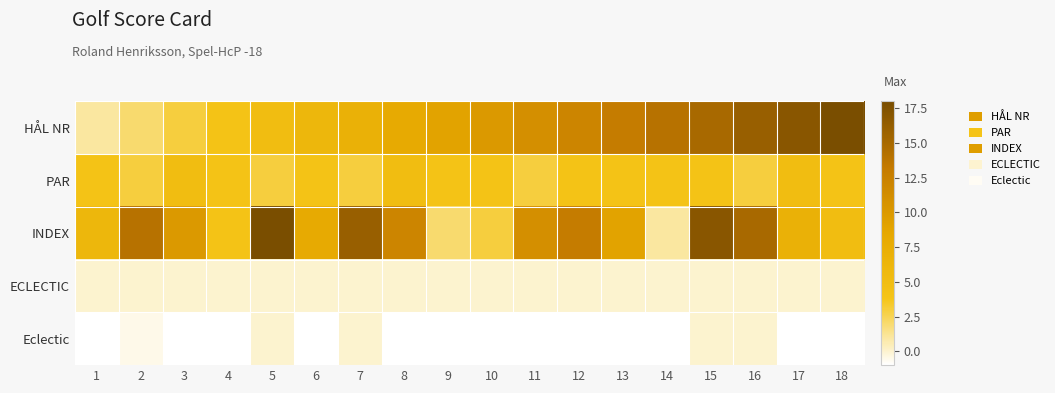

What is the total value across all series at 16?

34.0